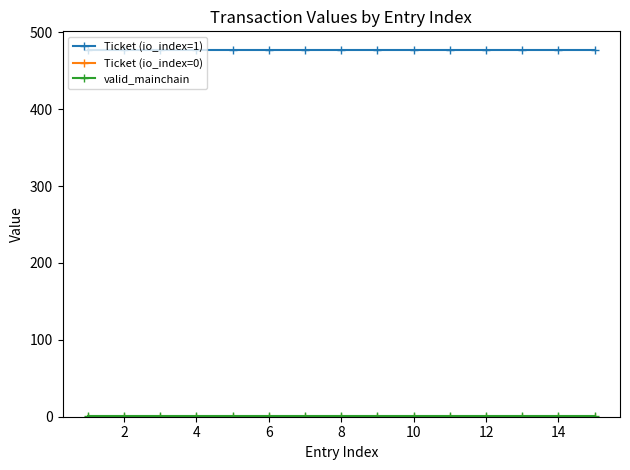

Which series has the largest total across all categories?

Ticket (io_index=1)